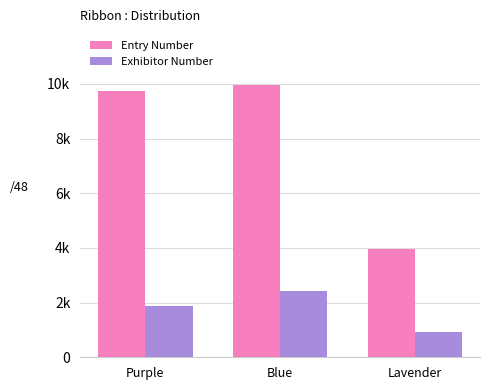

Which series has the widest spread of values?

Entry Number